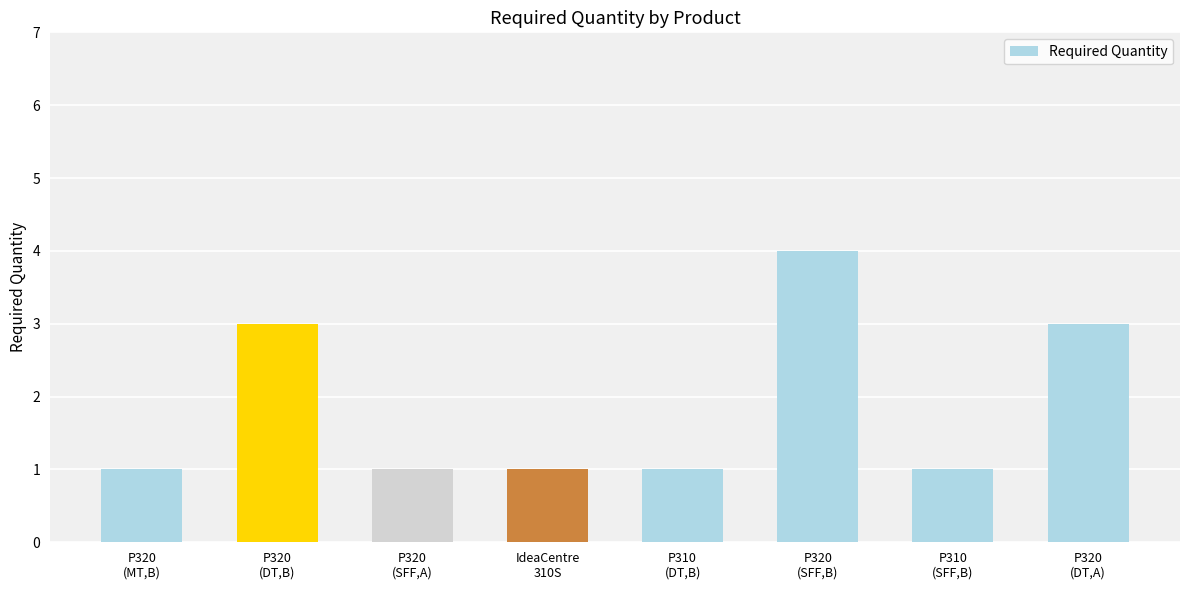

What is the difference between the maximum and second lowest values?

3